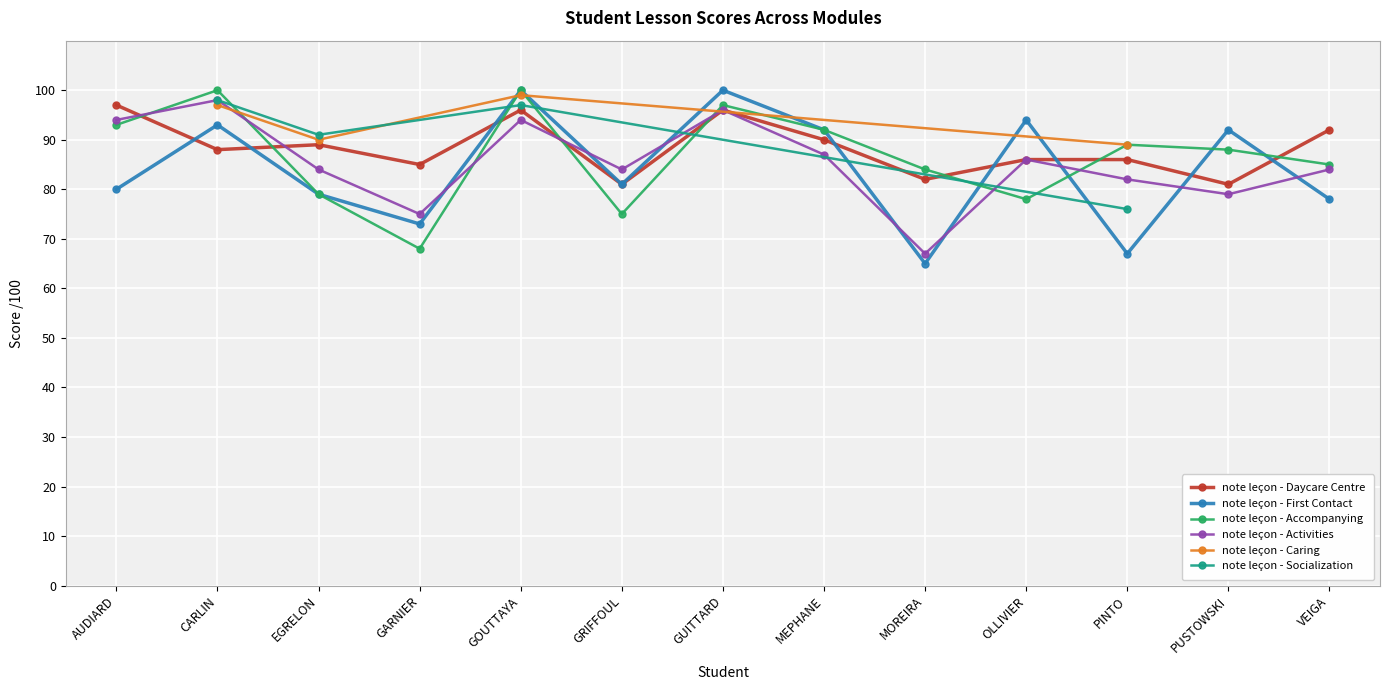

What is the label of the 10th point from the right?

GARNIER